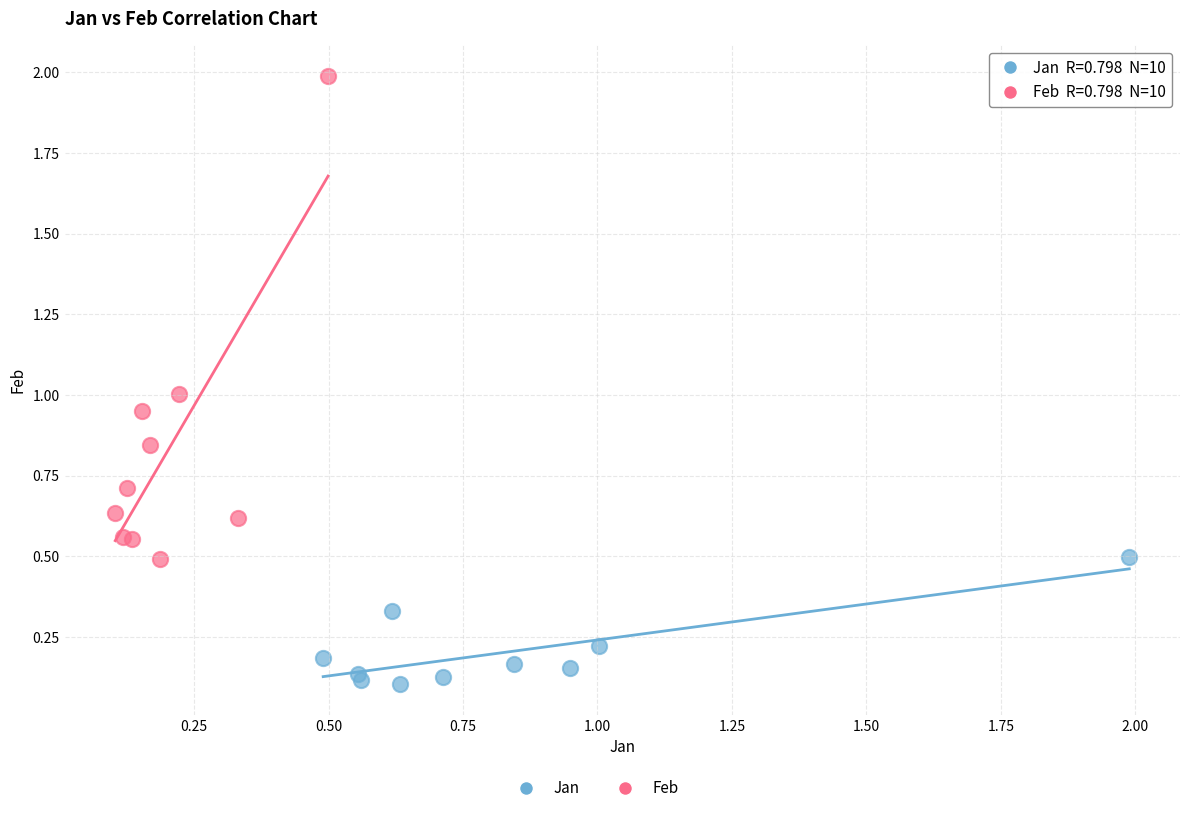

Which series has the largest Y range (max minus min)?

Feb